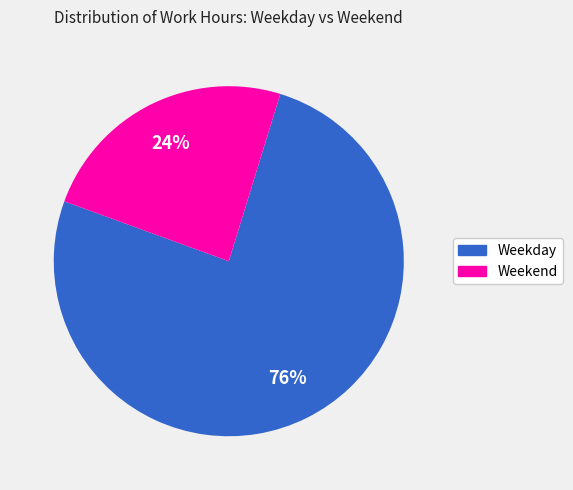

Is there any slice that represents more than half of the pie?

Yes